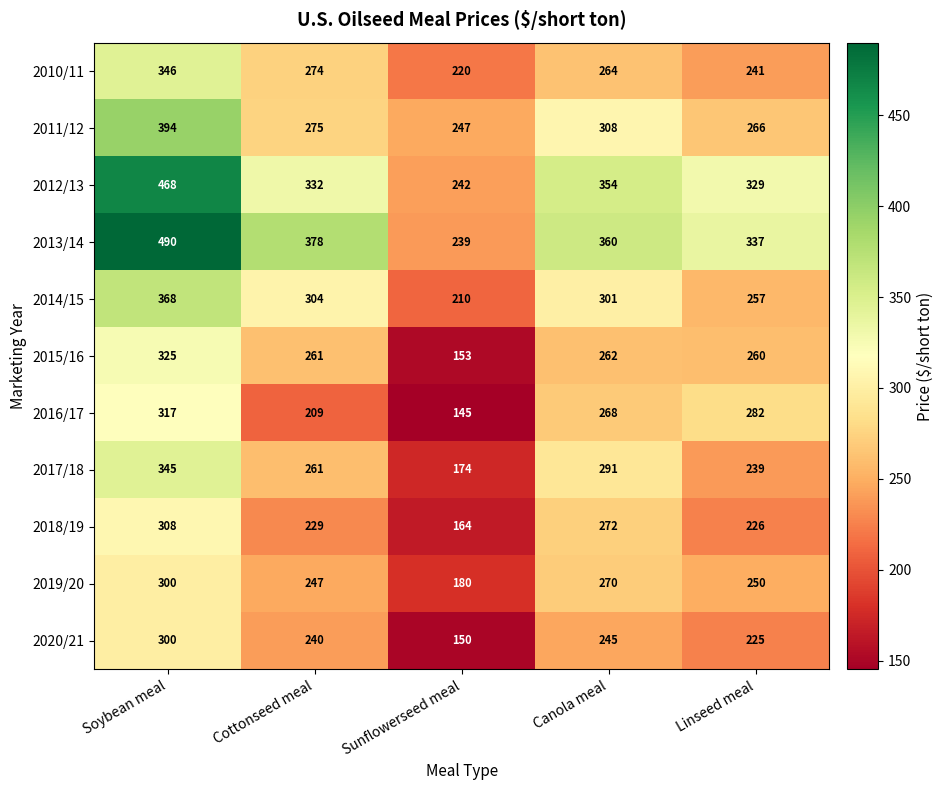

What is the total value across all series at Cottonseed meal?

3010